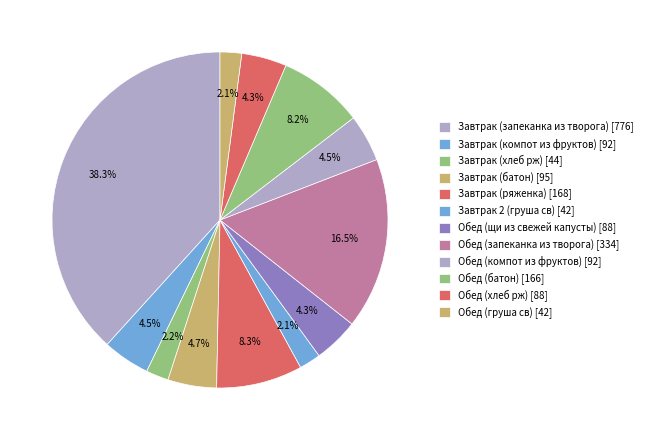

How many slices are in this pie chart?

12